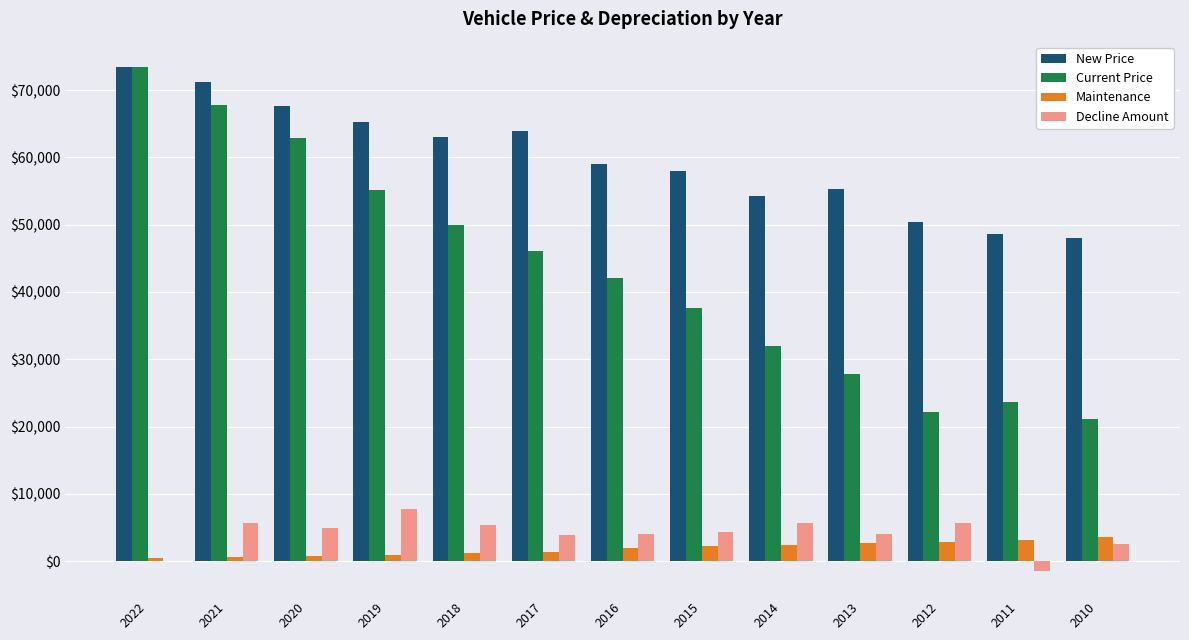

Which series changed the most between 2019 and 2017?

Current Price